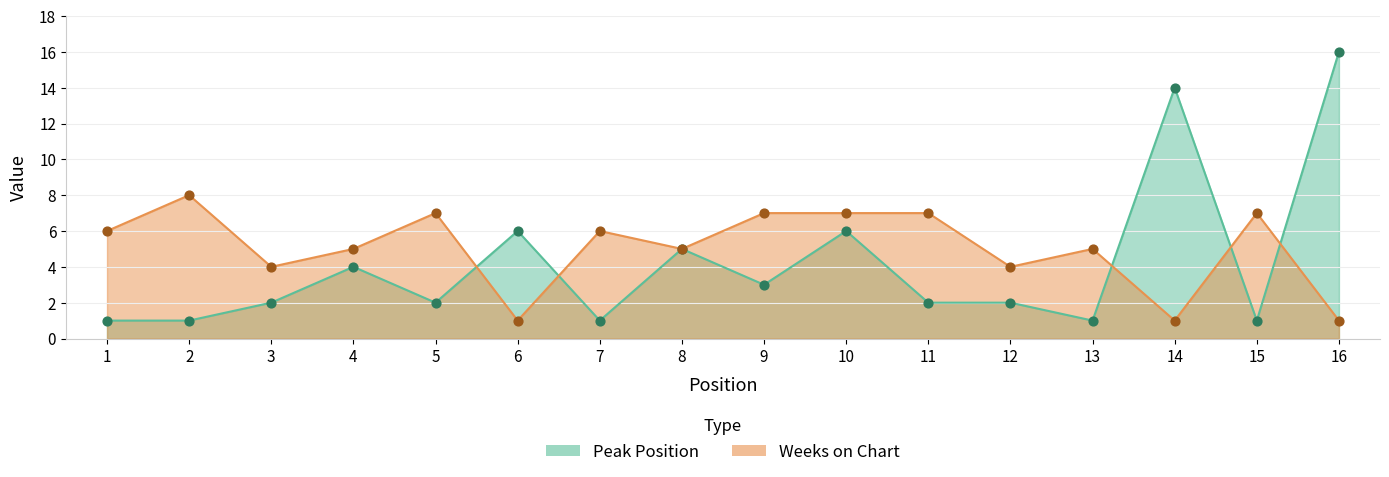

What are all the series names shown in the legend?

Peak Position, Weeks on Chart